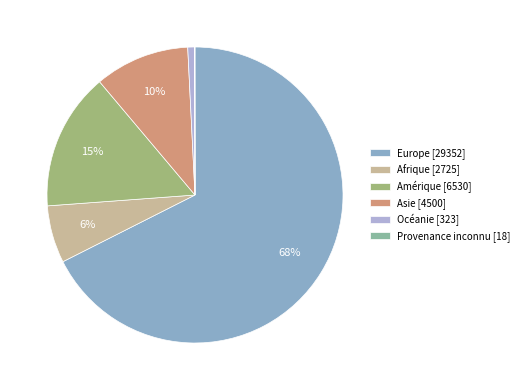

Which category has the biggest portion of the pie?

Europe